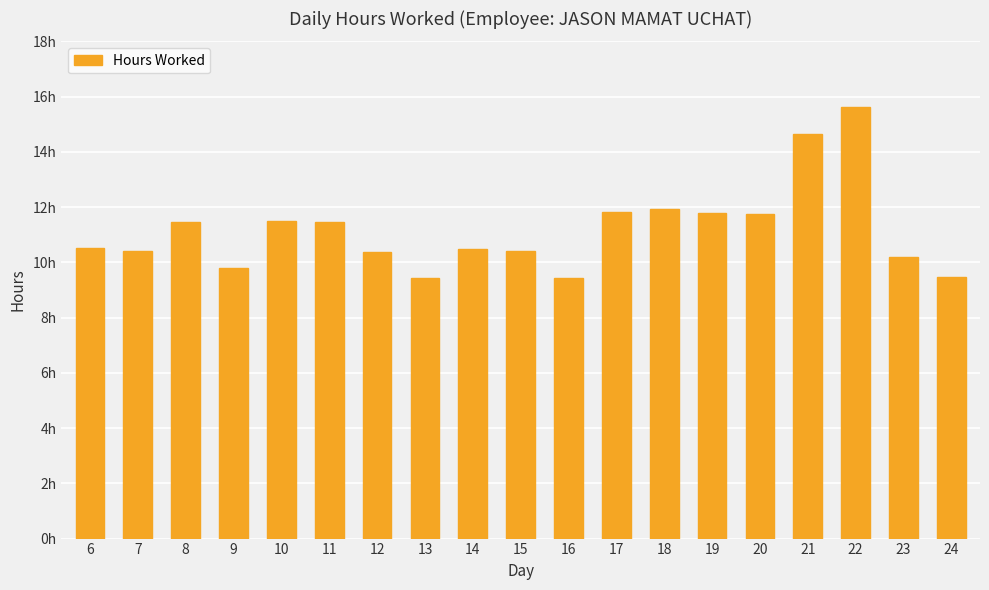

What is the value of the 19th bar from the left?

9.5